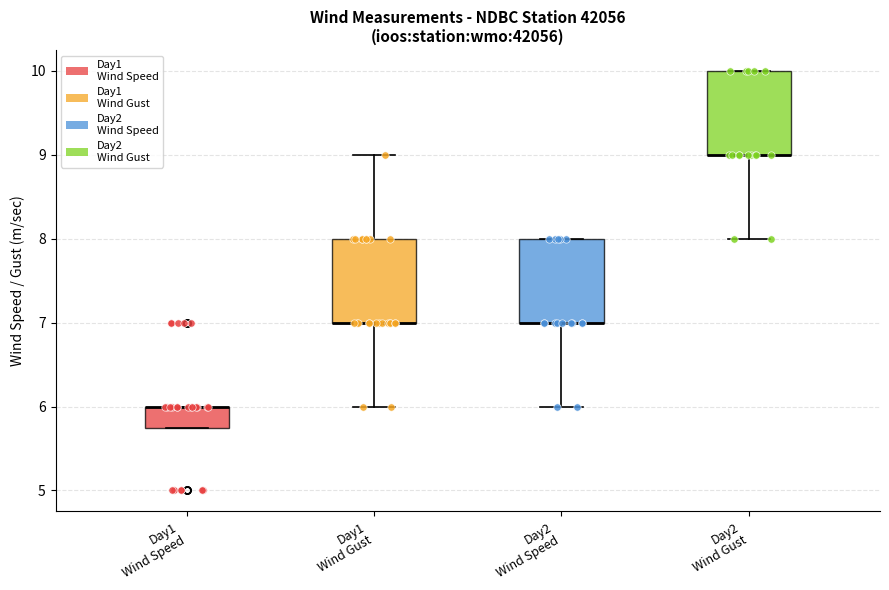

Where does the lower whisker of the box for Day1 Wind Gust end on the y-axis? The values are not printed on the chart, so give them approximately, as read against the axis.

6.0